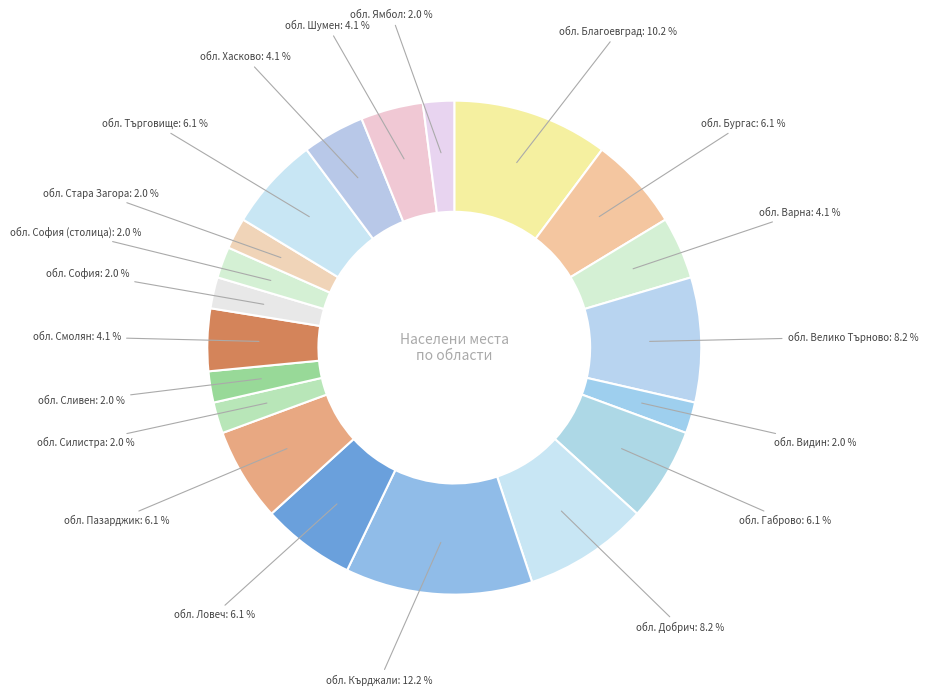

Count the number of slices in the pie.

20